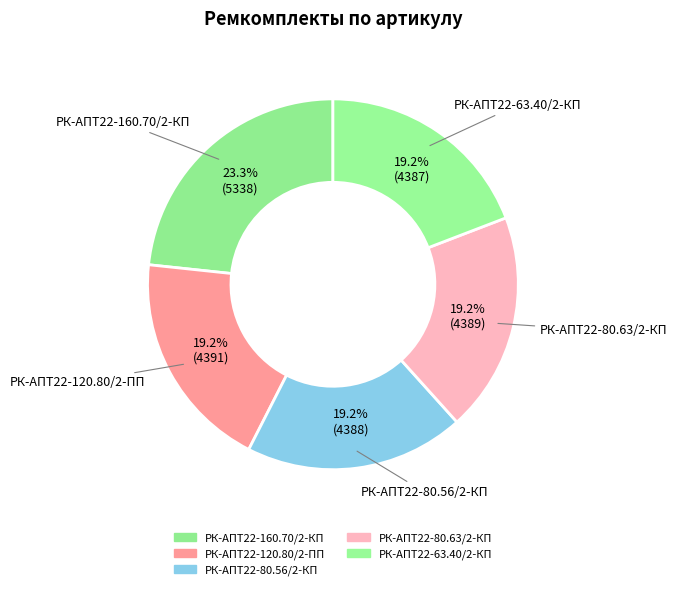

What portion of the pie excludes РК-АПТ22-80.56/2-КП?

80.8%